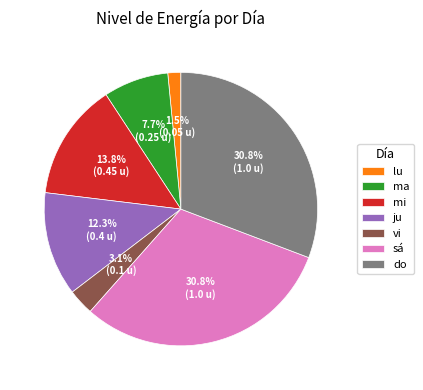

How many segments does this pie chart have?

7